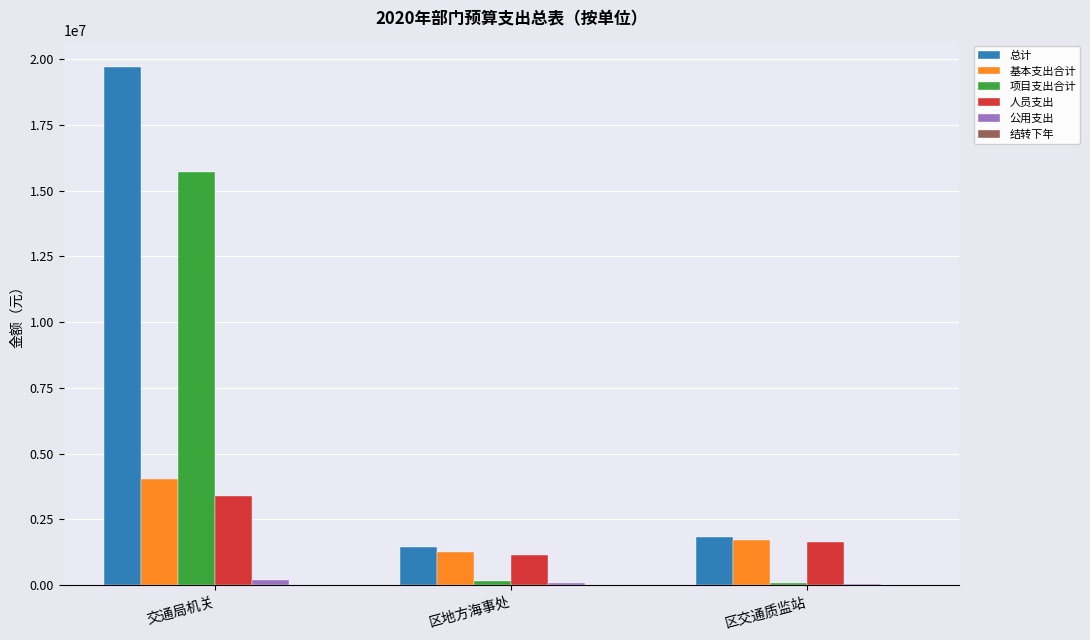

Which label corresponds to the largest value in the chart?

交通局机关